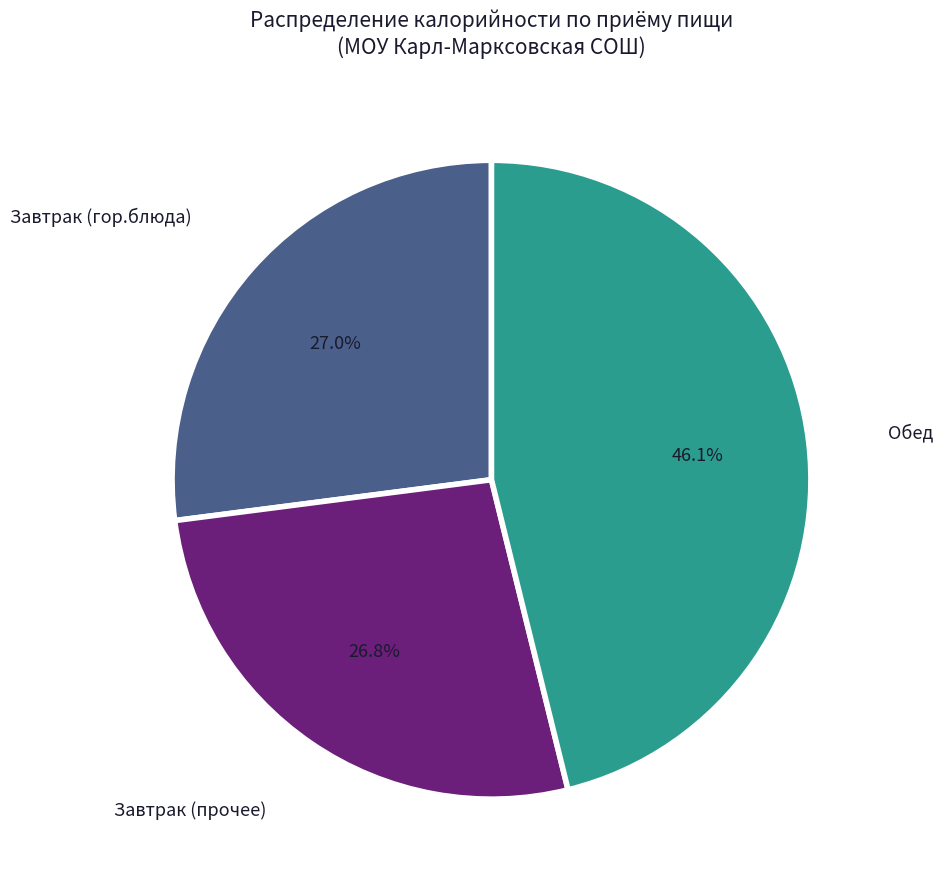

What is the ratio of the value at Завтрак (прочее) to the value at Завтрак (гор.блюда)?

1.0